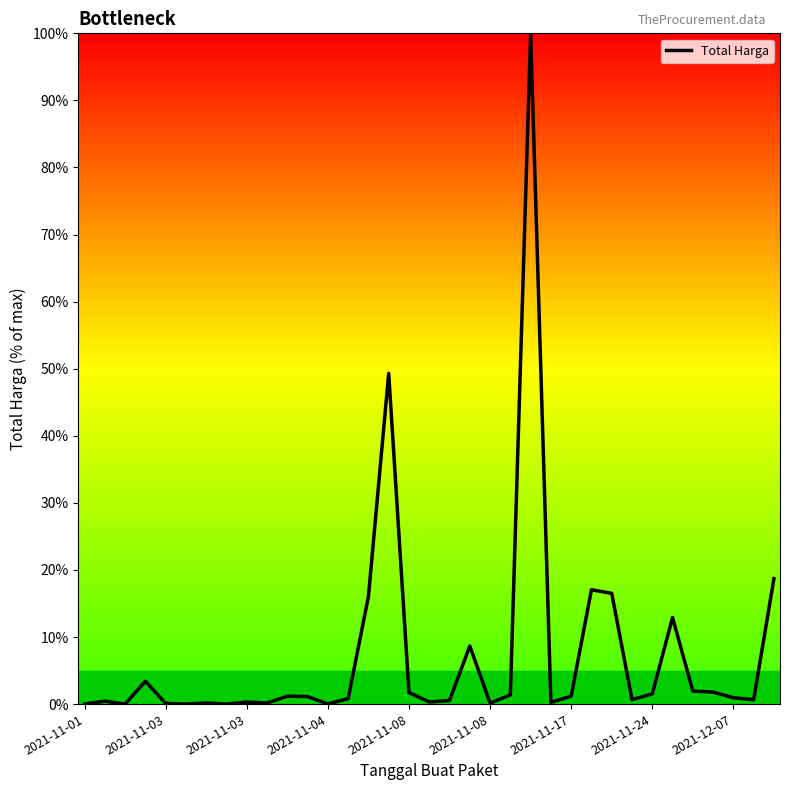

What is the difference between the maximum and minimum values?

100.0